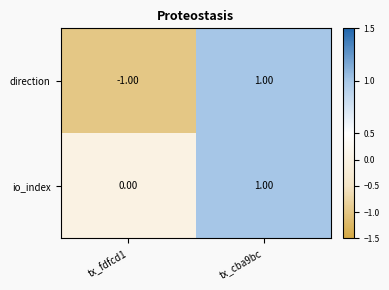

At which category does the chart reach its peak across all series?

tx_cba9bc